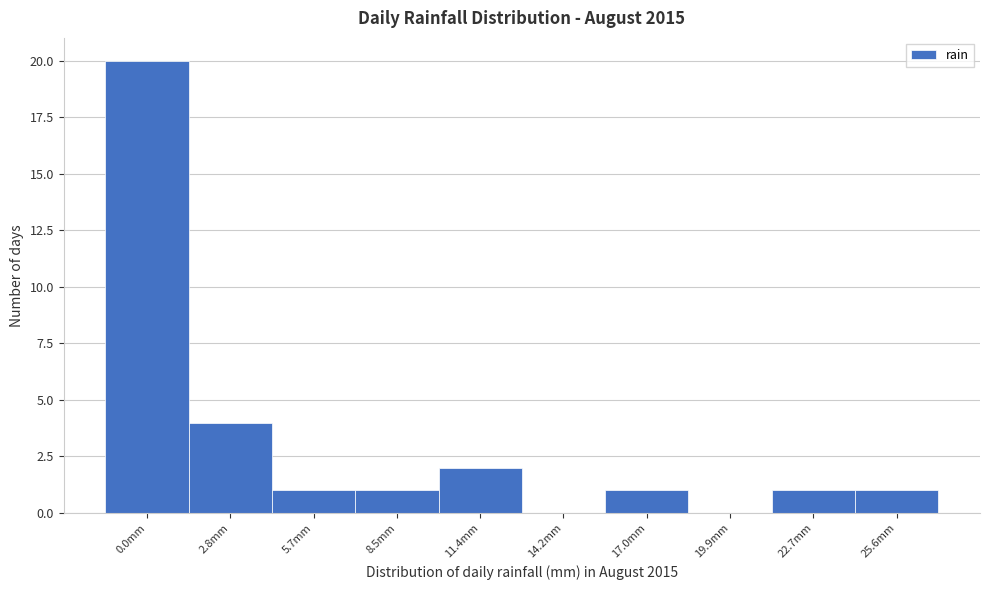

Reading left to right, extract all data points from this chart.

0.0mm=20	2.8mm=4	5.7mm=1	8.5mm=1	11.4mm=2	14.2mm=0	17.0mm=1	19.9mm=0	22.7mm=1	25.6mm=1